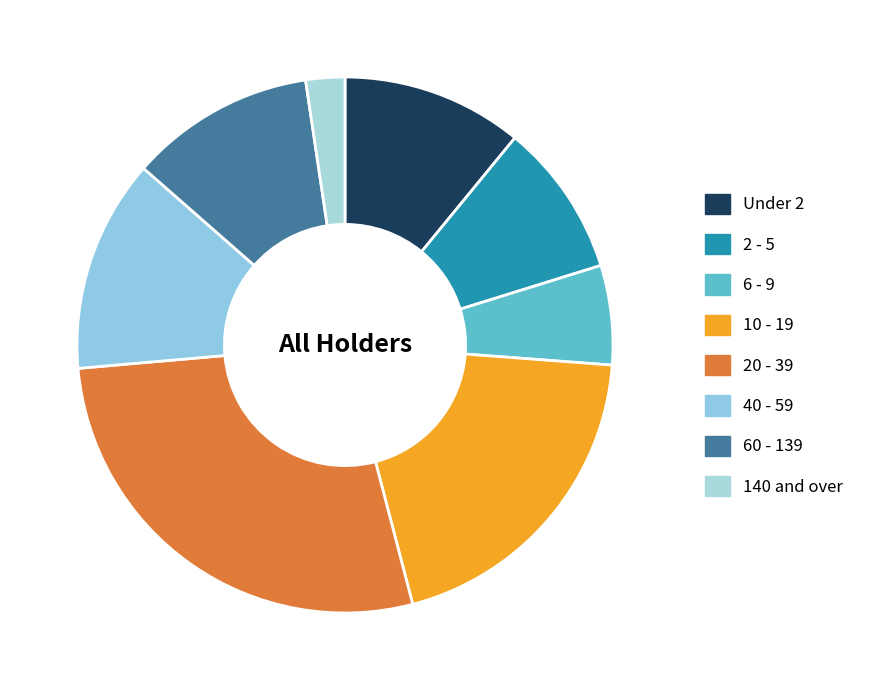

The Under 2 slice represents 24% of the pie. True or false?

False